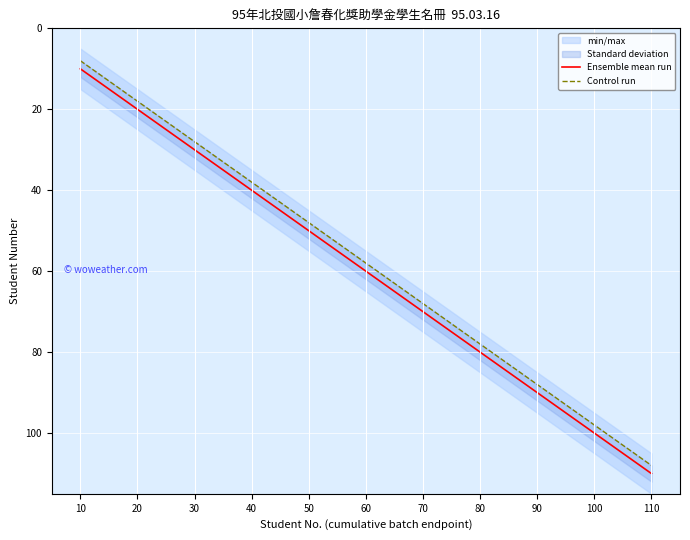

Count the Ensemble mean run values in the range 30 to 90.

7